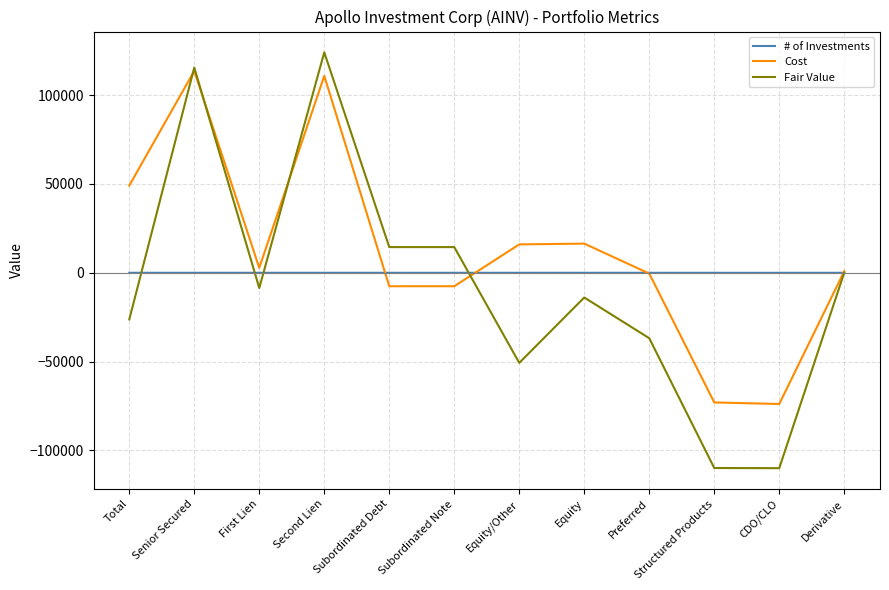

What position from the left is Derivative?

12